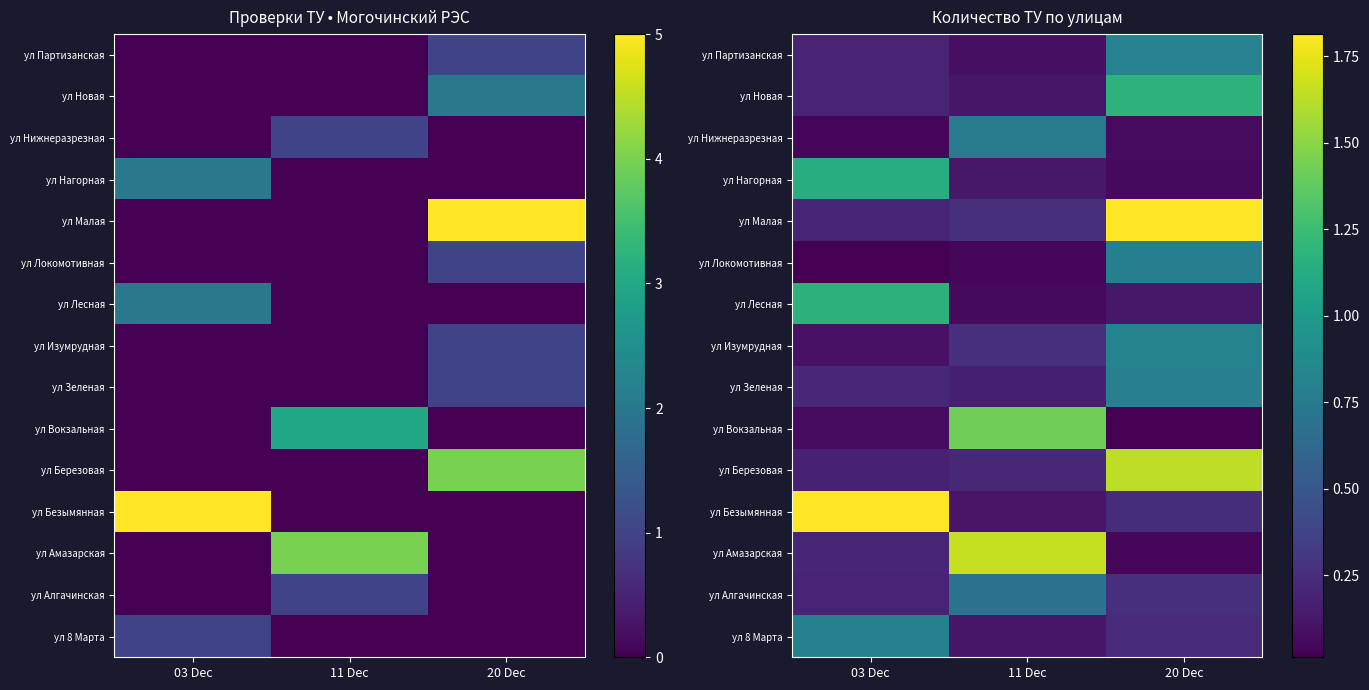

How many ул Малая values are between 0 and 1?

2